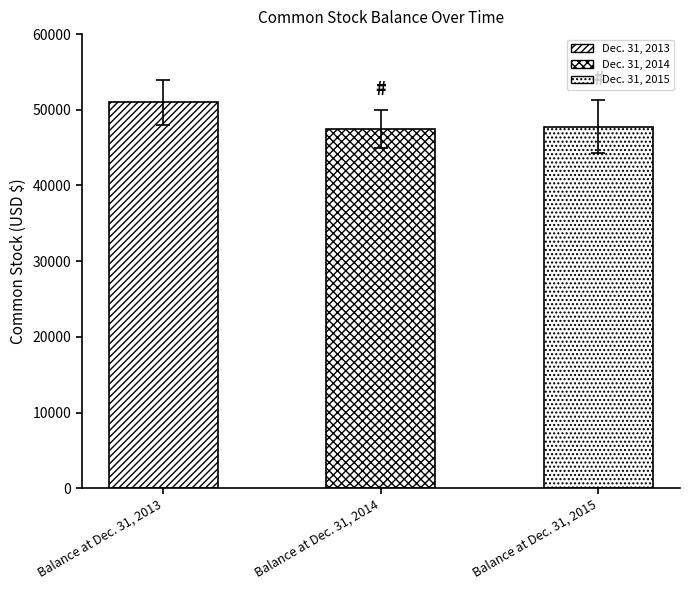

Rank the categories by value from highest to lowest.

Balance at Dec. 31, 2013, Balance at Dec. 31, 2015, Balance at Dec. 31, 2014